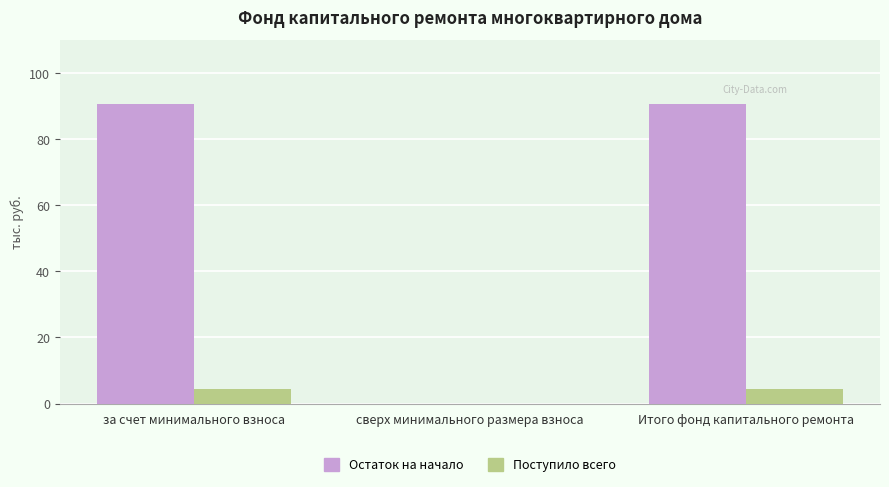

Reading right to left, transcribe all the data shown in this chart.

Остаток на начало: Итого фонд капитального ремонта=90.8	сверх минимального размера взноса=0.0	за счет минимального взноса=90.8
Поступило всего: Итого фонд капитального ремонта=4.3	сверх минимального размера взноса=0.0	за счет минимального взноса=4.3